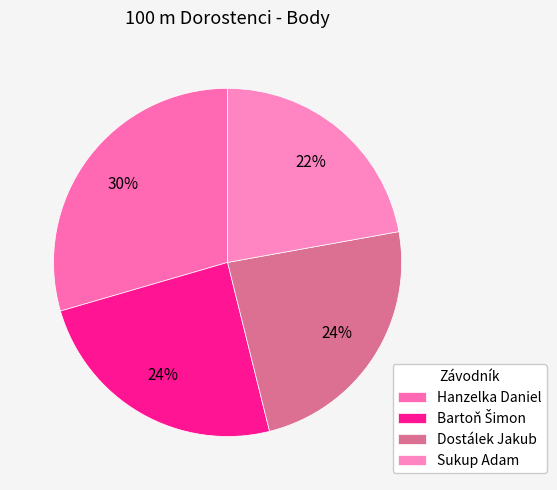

How many slices are in this pie chart?

4